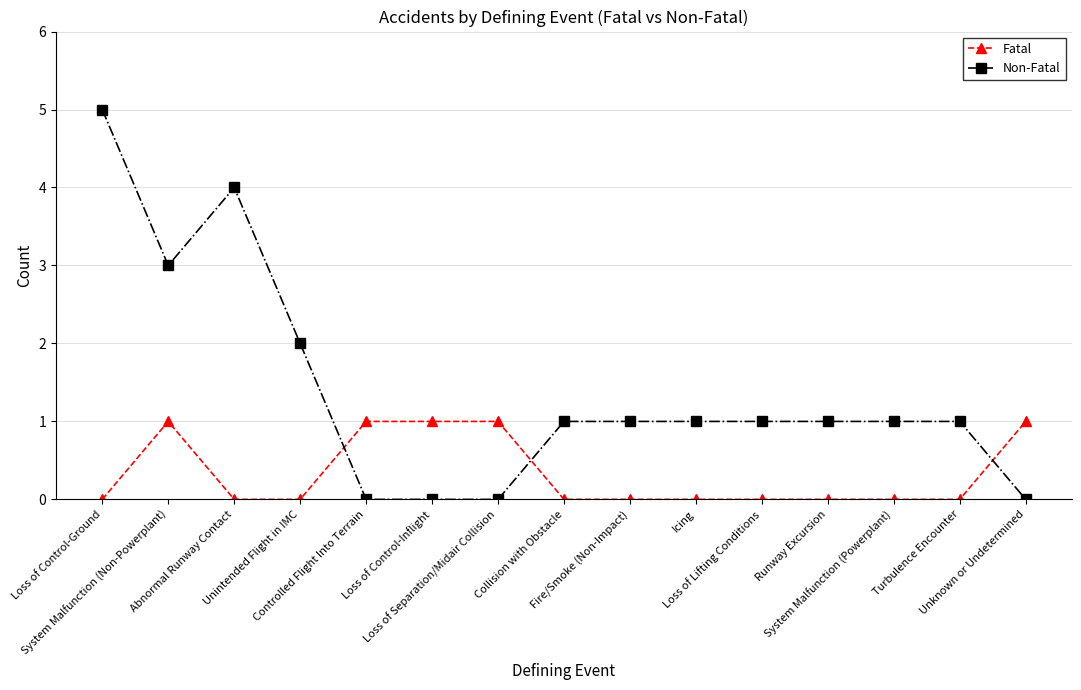

Rank the series by their maximum value, from lowest to highest.

Fatal, Non-Fatal